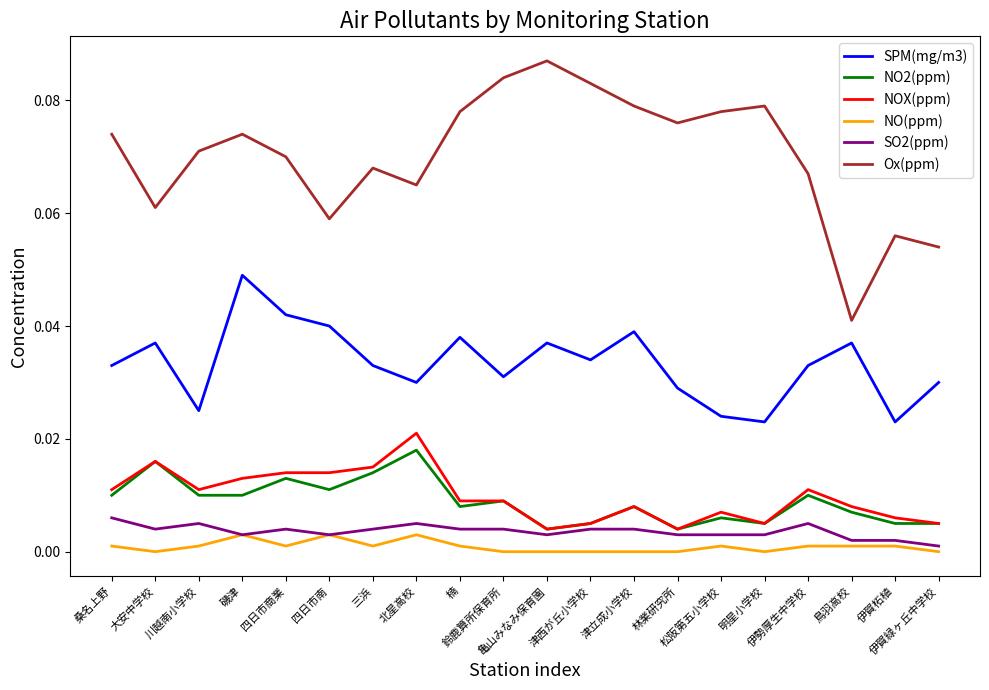

True or false: NOX(ppm) and SPM(mg/m3) cross at least once.

False